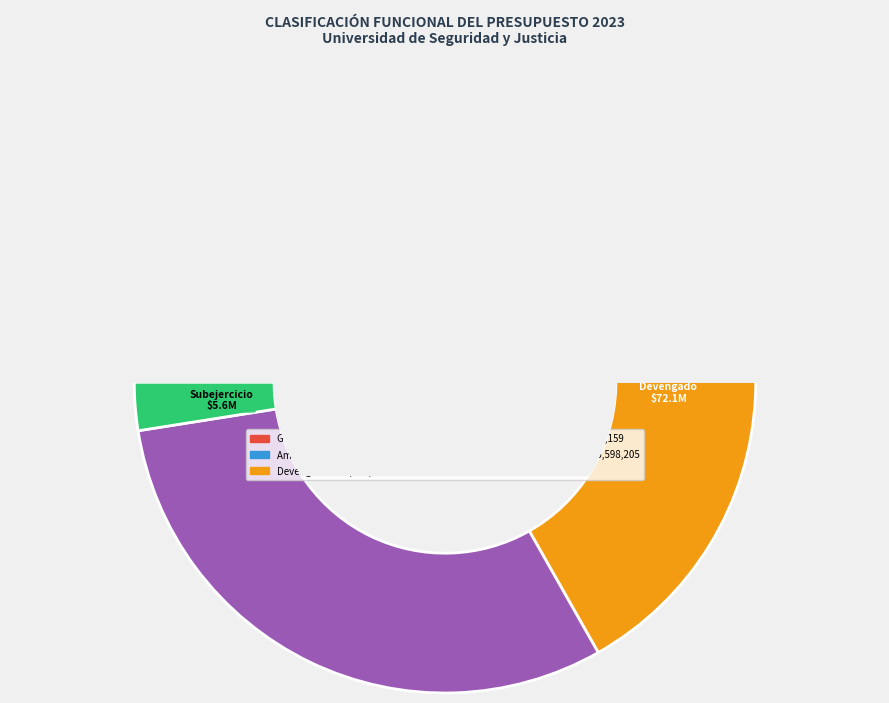

To the nearest percent, what is the average slice percentage?

20%